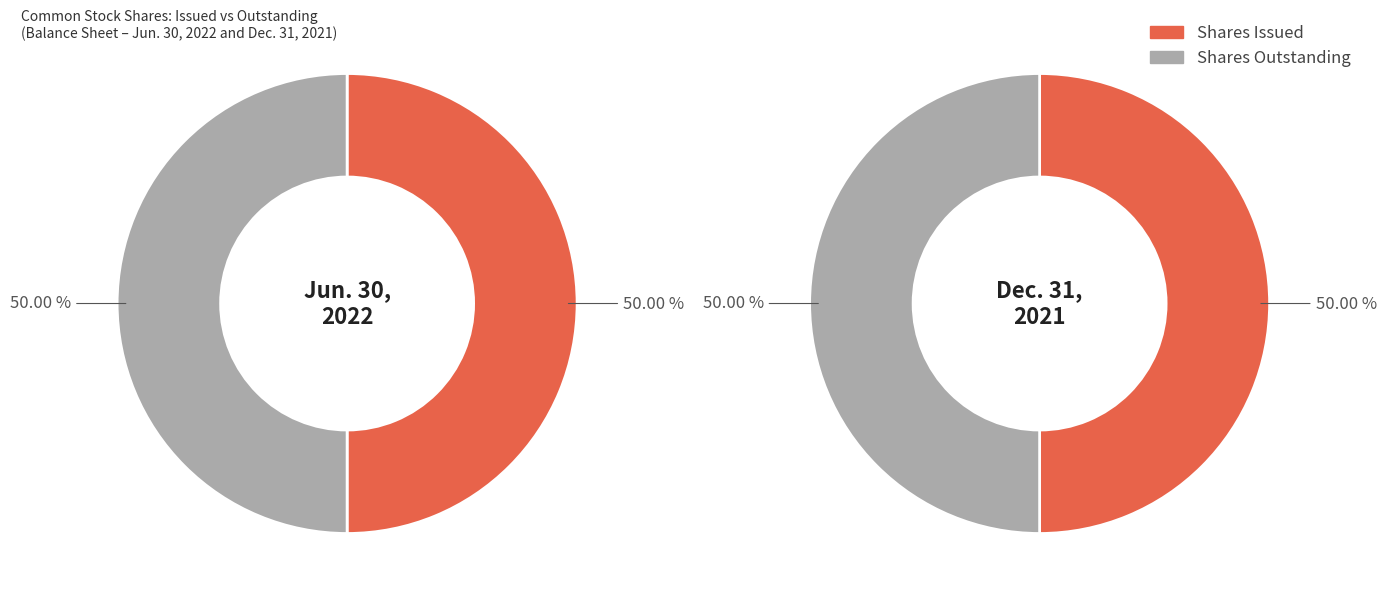

Which category has the smallest portion of the pie?

Shares Outstanding